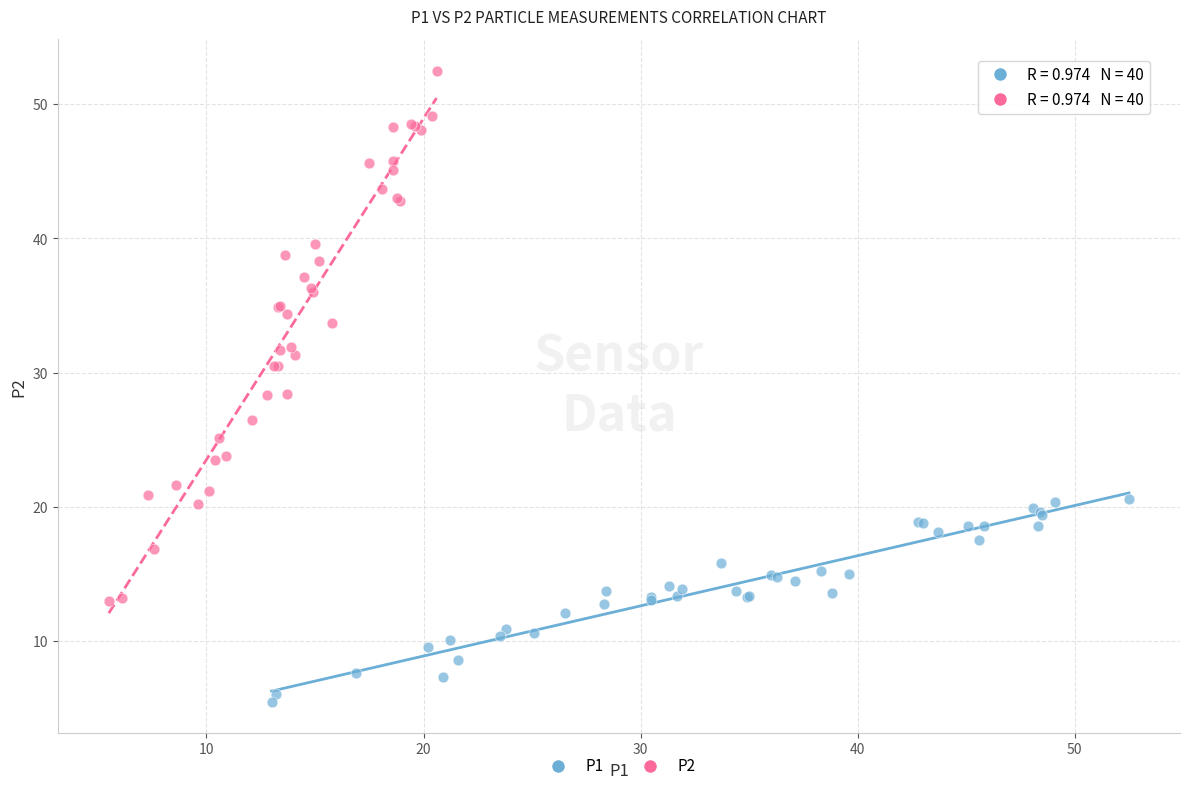

Which series contains the highest Y value?

P2